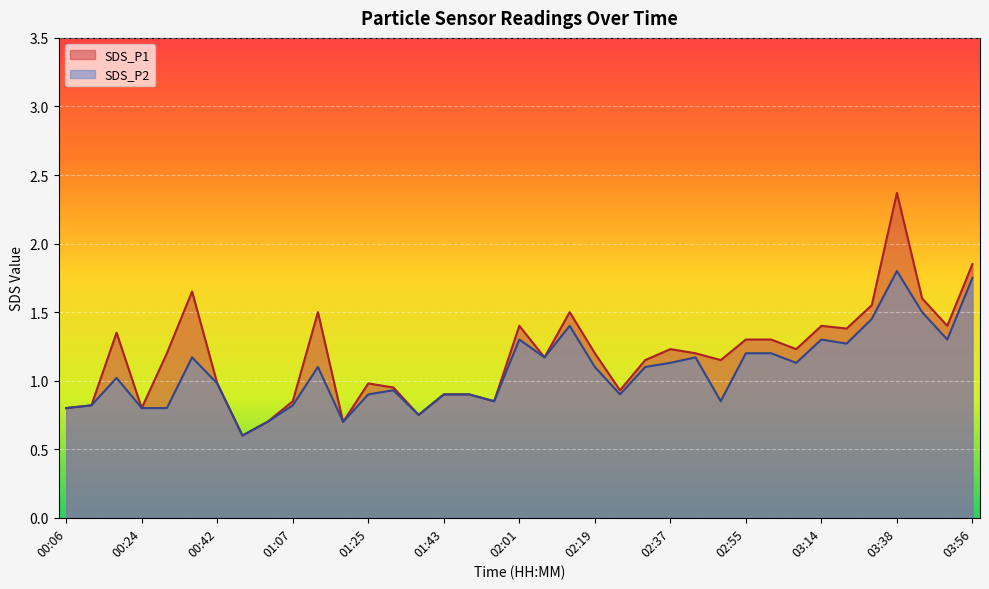

Which series has the largest total across all categories?

SDS_P1